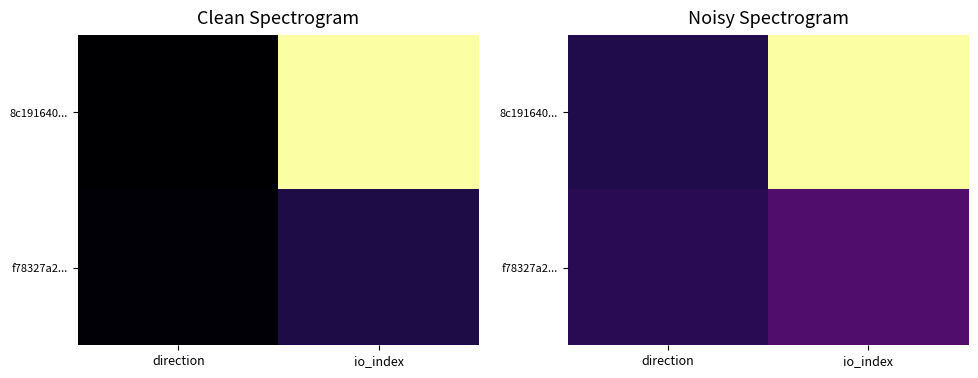

At which category is the sum across all series the highest?

io_index